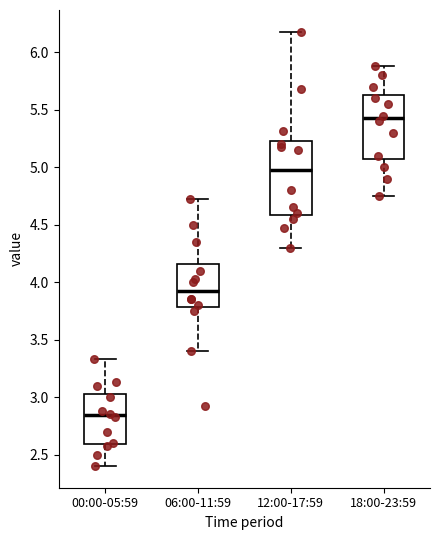

Reading left to right, read every box against the y-axis: the position of its median line, the range the box covers, and the ends of its whiskers. The values are not printed on the chart, so give them approximately, as read against the axis.

00:00-05:59: median 2.85, box 2.60 to 3.05, whiskers 2.40 to 3.35
06:00-11:59: median 3.95, box 3.80 to 4.15, whiskers 3.40 to 4.70
12:00-17:59: median 5.00, box 4.60 to 5.25, whiskers 4.30 to 6.20
18:00-23:59: median 5.45, box 5.10 to 5.65, whiskers 4.75 to 5.90